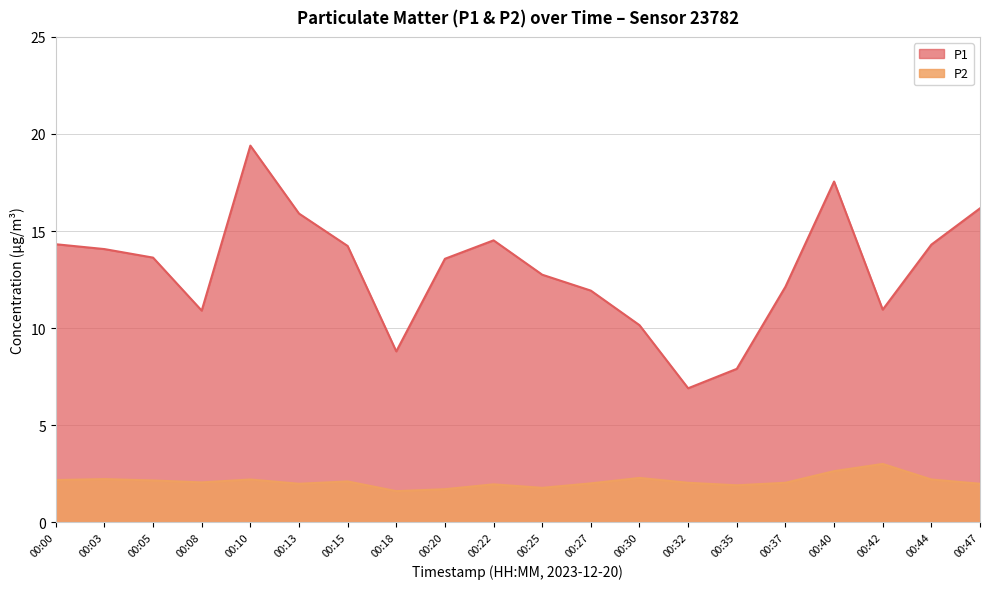

True or false: P1 has a value of 31.7 at 00:10.

False